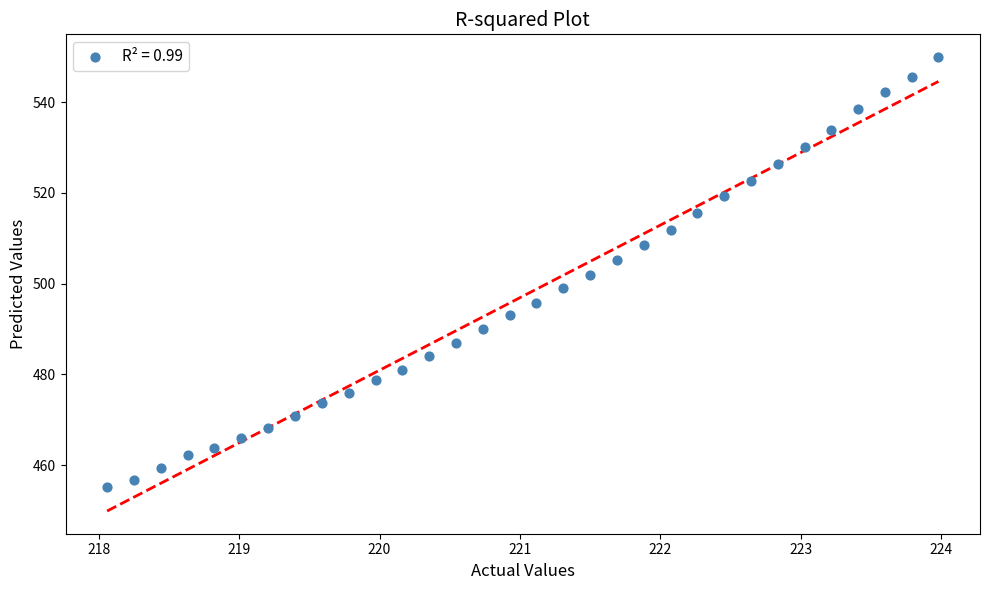

What is the range of X values (max minus min)?

5.9